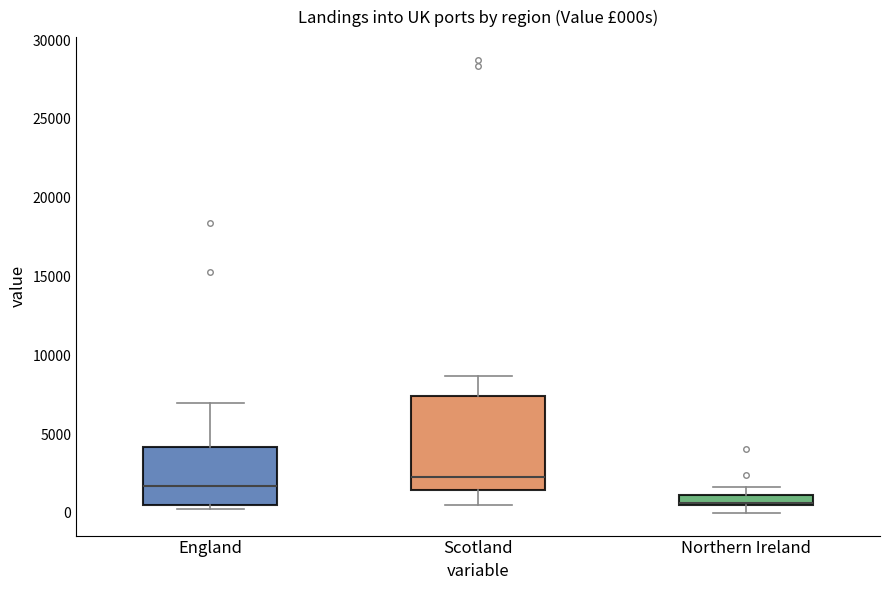

Which box has the highest median line?

Scotland